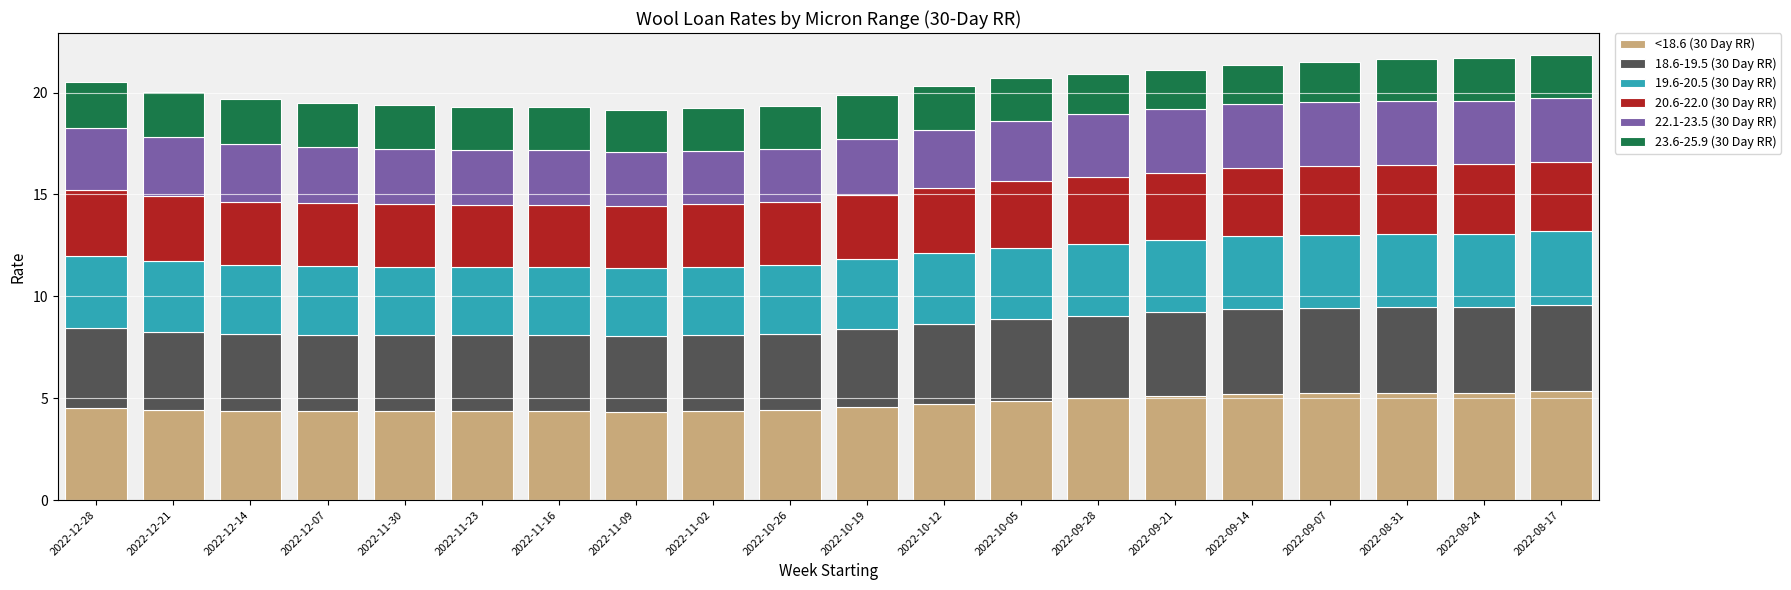

What is the minimum value for <18.6 (30 Day RR)?

4.3